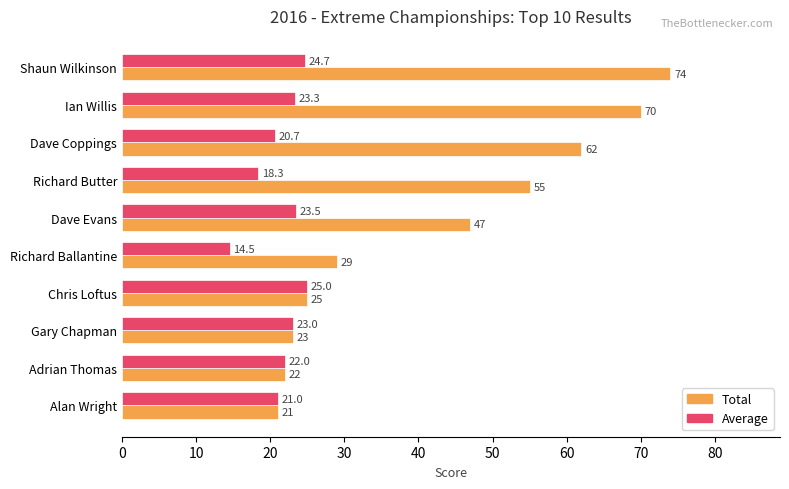

List the series in order of their overall mean, highest first.

Total, Average